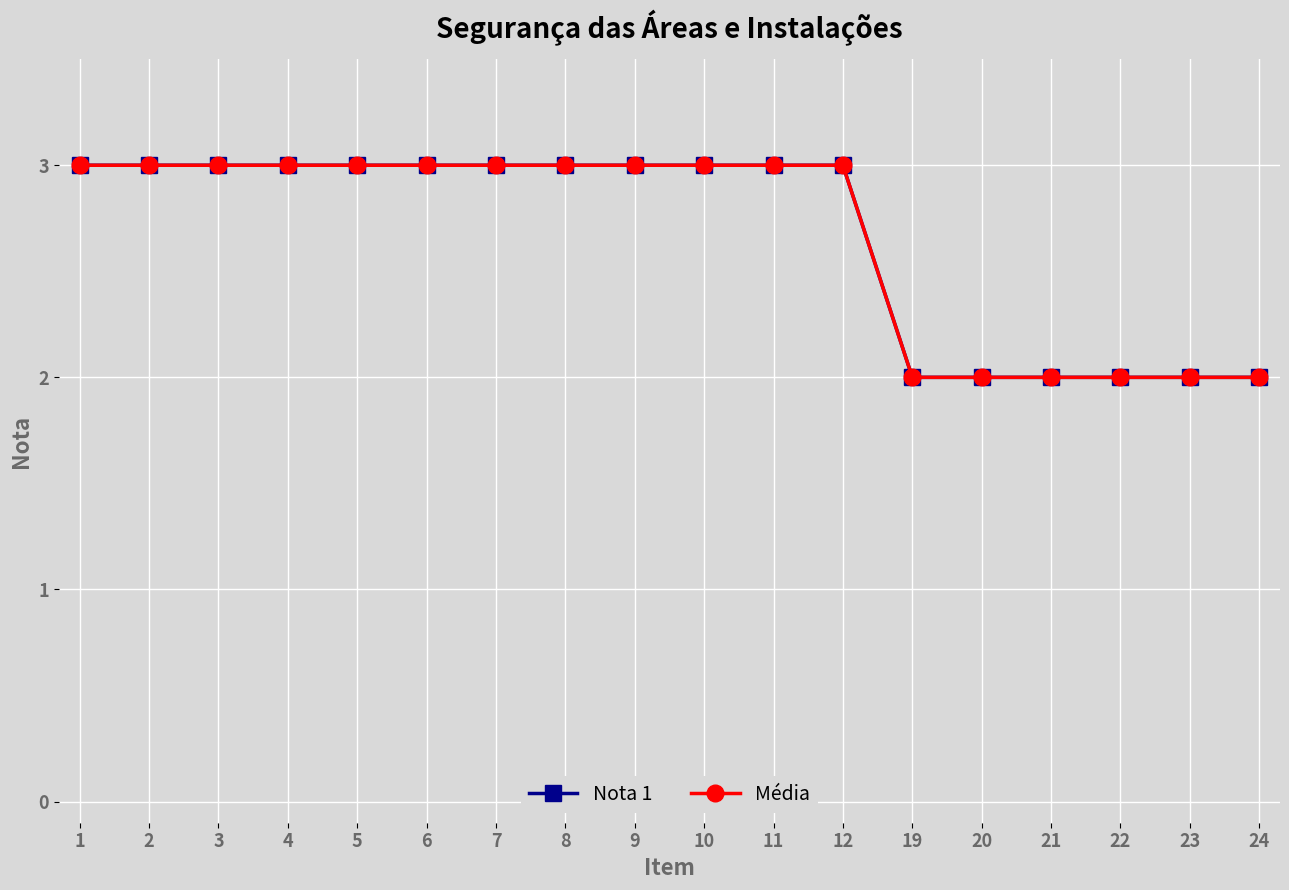

Does the chart have visible grid lines?

Yes